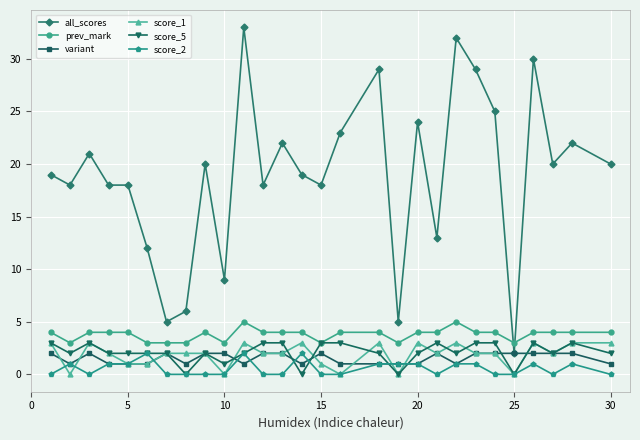

Which series has the largest total across all categories?

all_scores